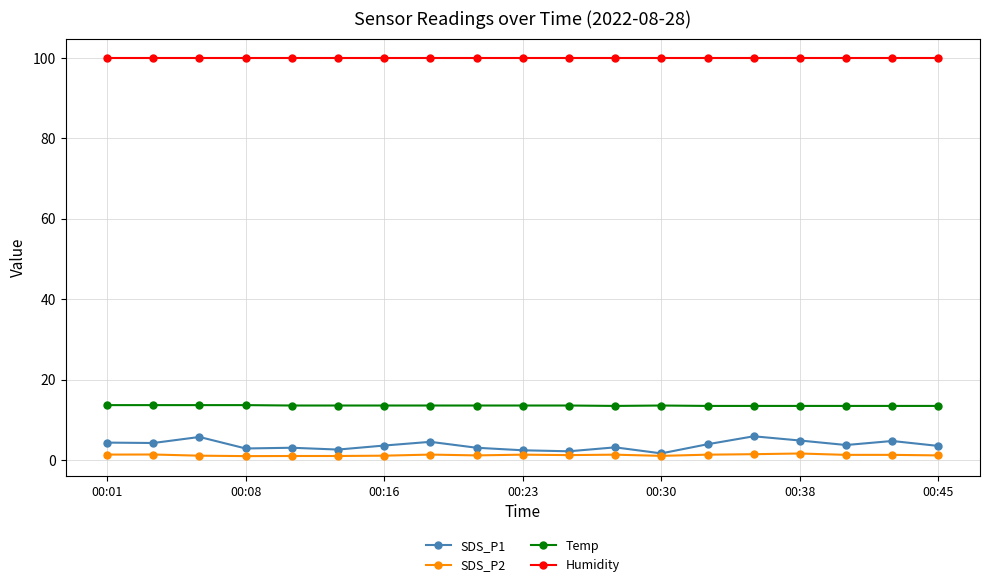

At how many categories does at least one series exceed 80?

19